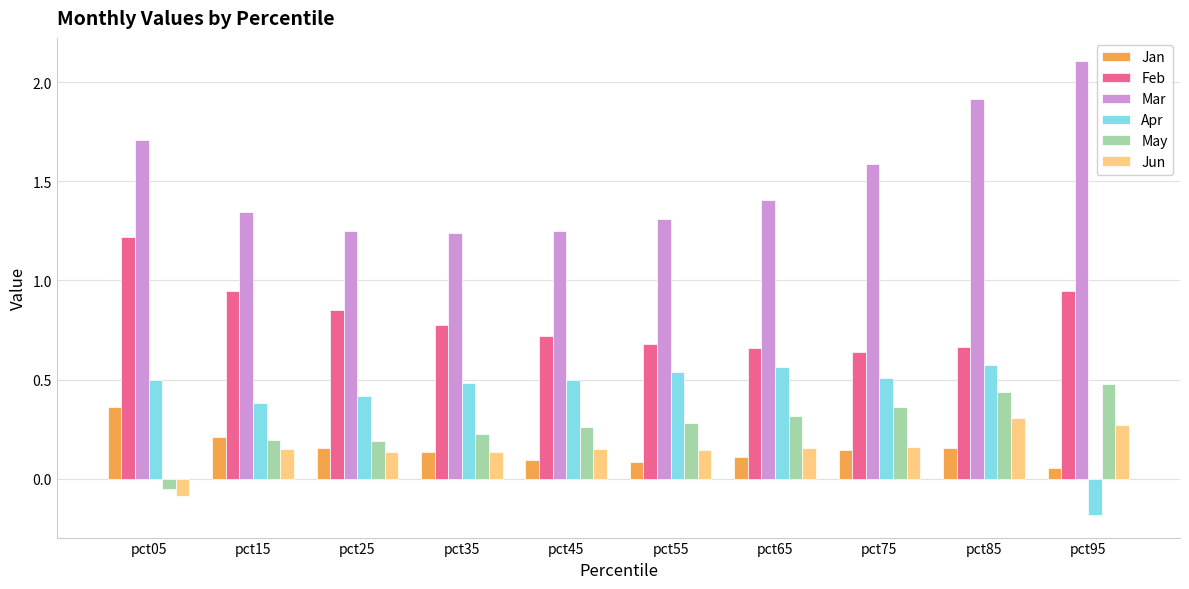

What is the difference between the highest and lowest values at pct05?

1.8